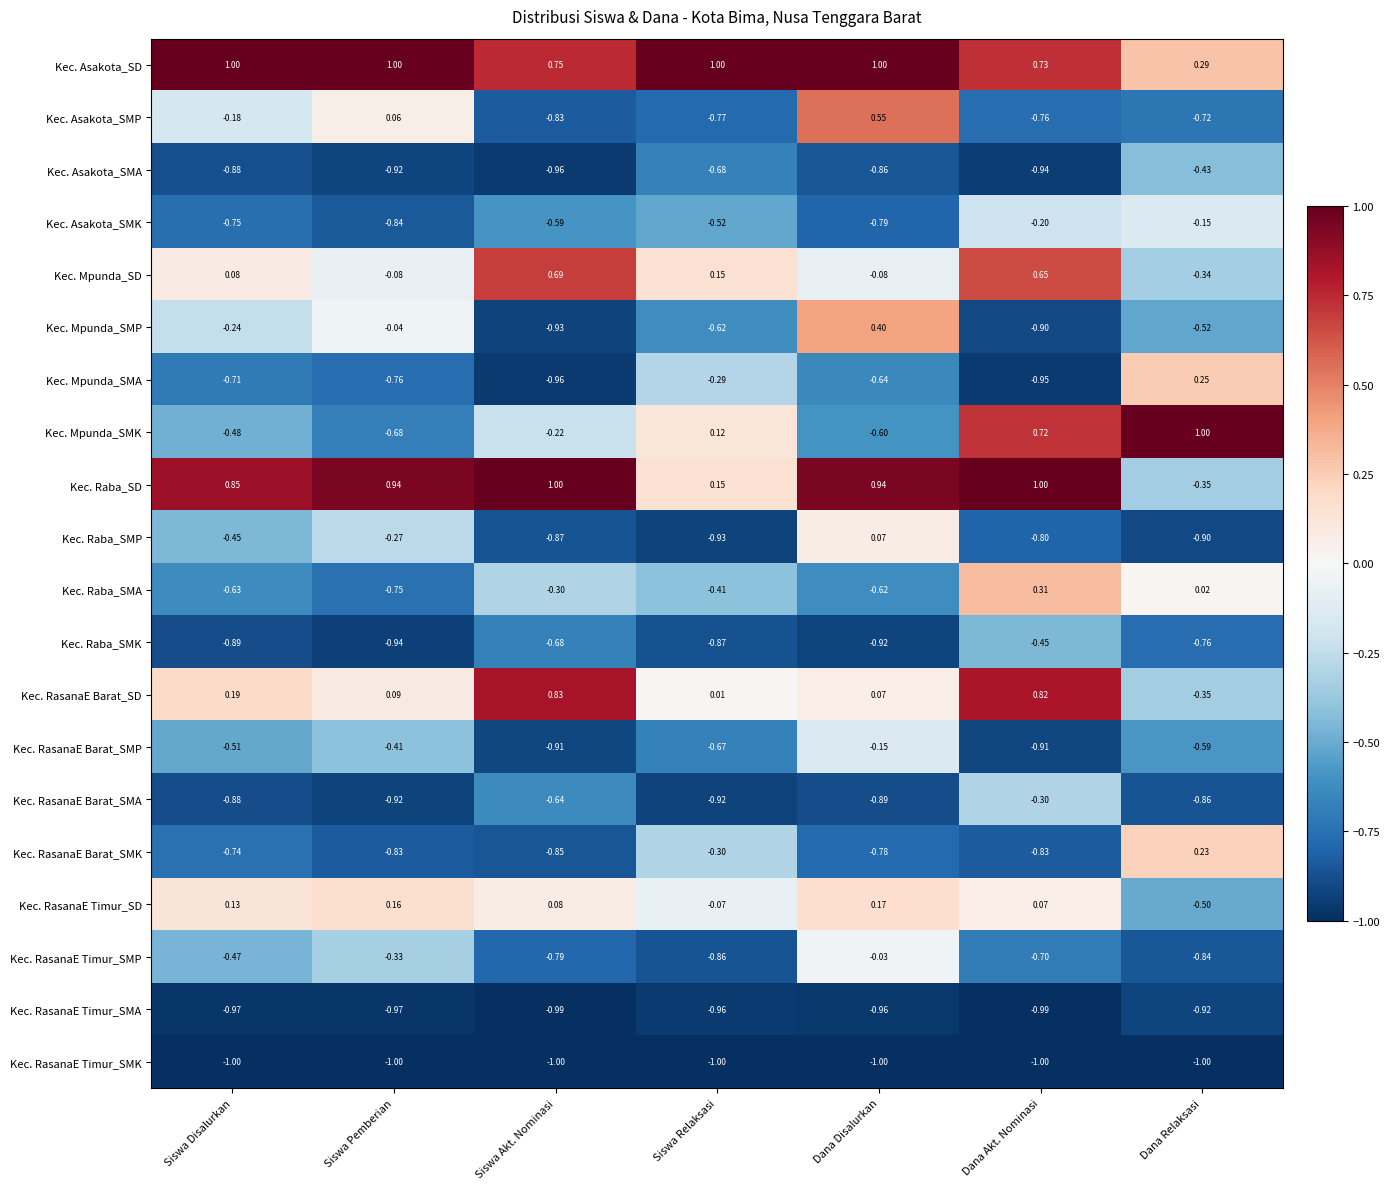

How many data points does each series have?

7